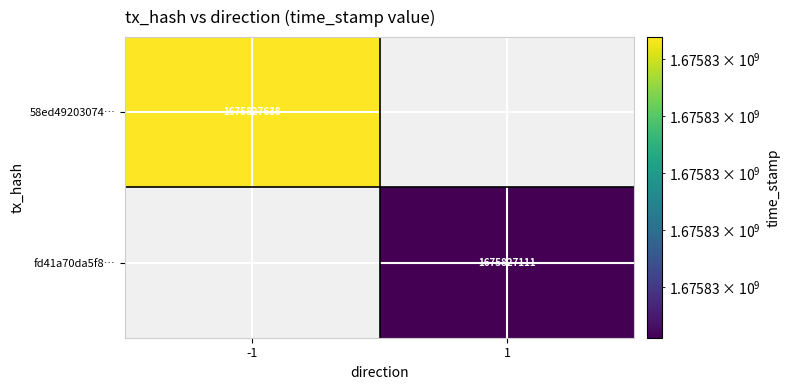

What is the maximum value shown in the chart?

1675827638